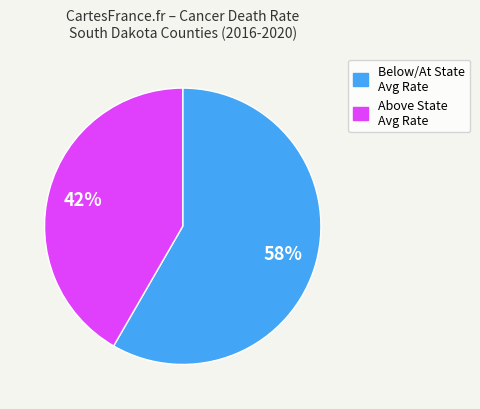

How many slices are in this pie chart?

2